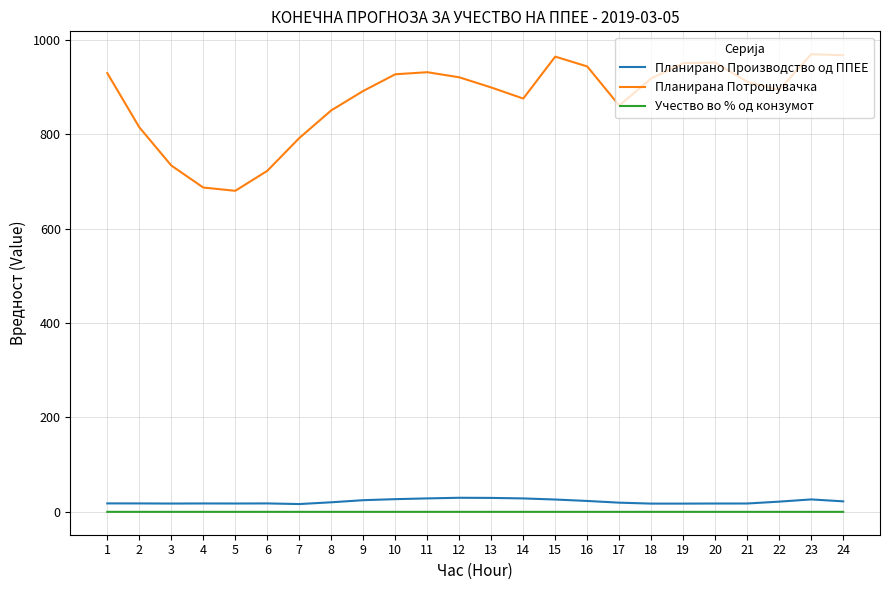

What is the total value across all series at 7?

808.5